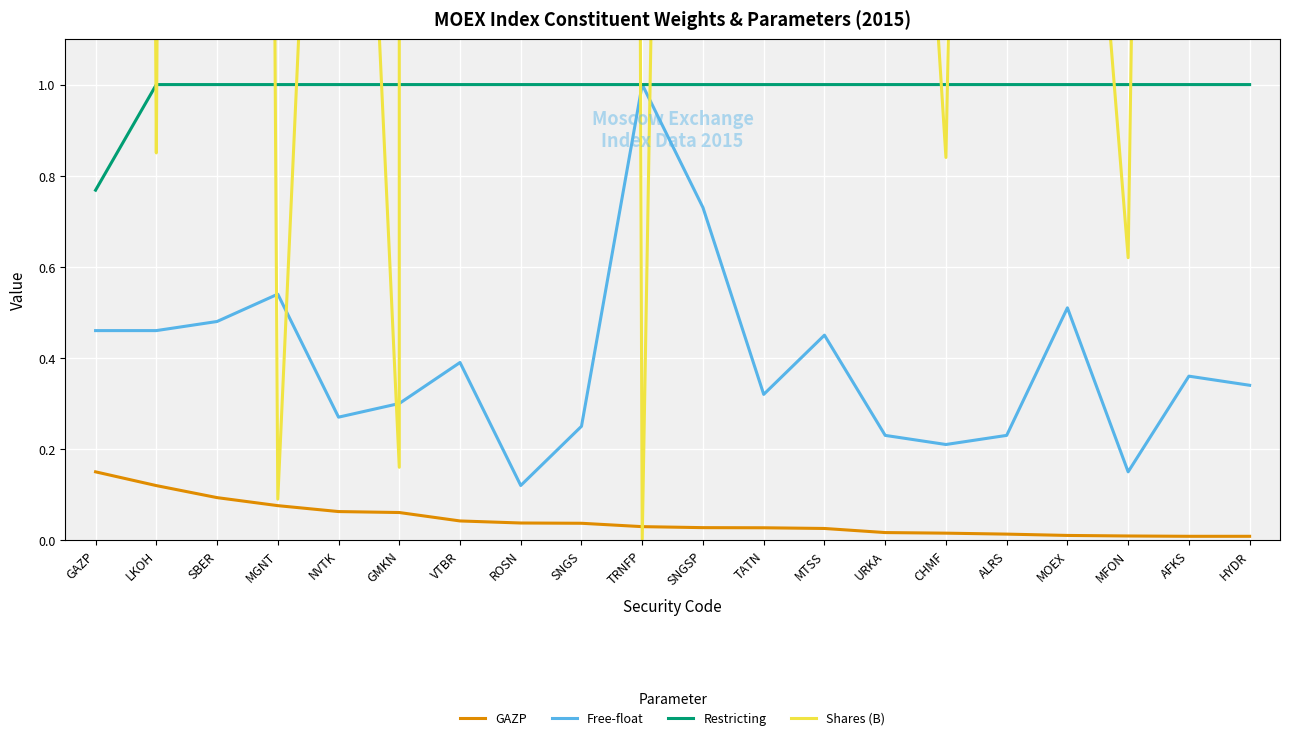

What is the label of the 4th point from the left?

MGNT